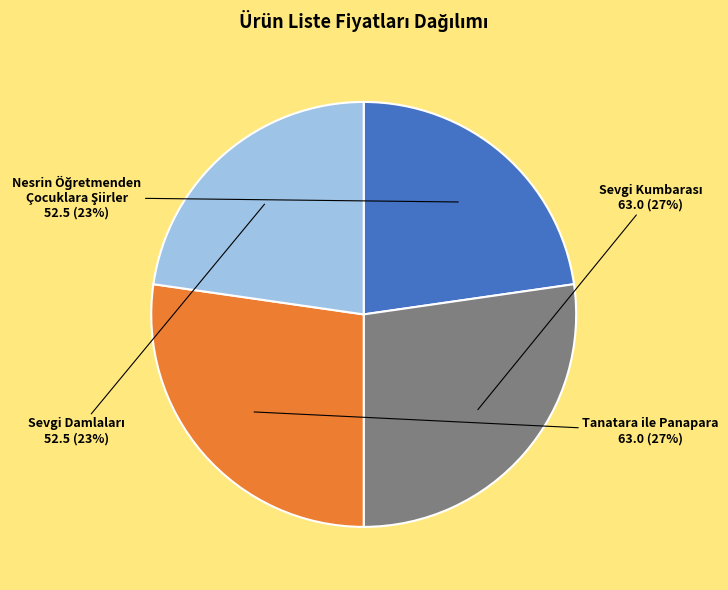

Does any single category account for the majority?

No